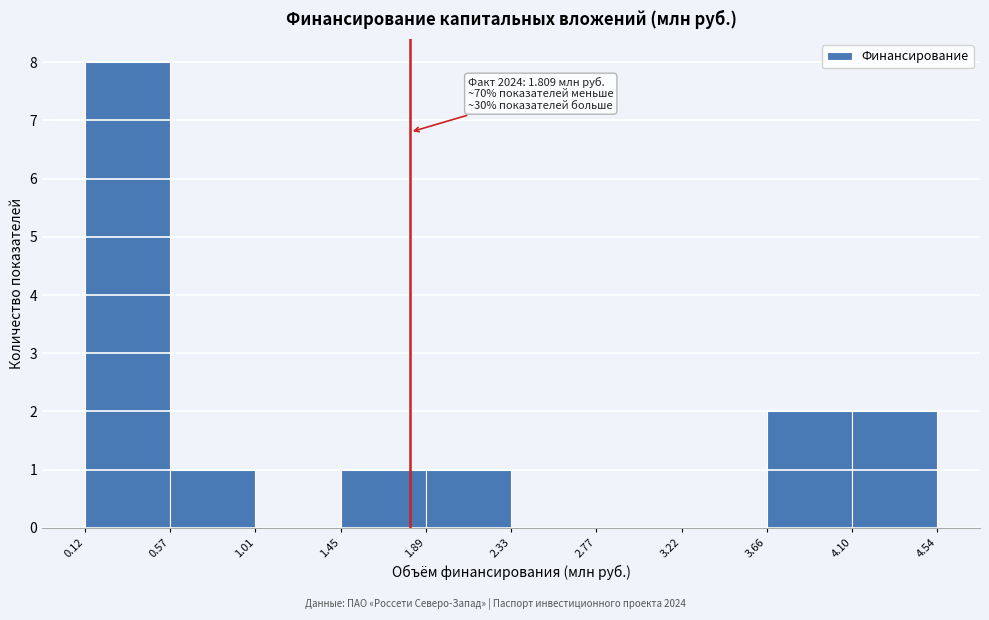

Which range on the x-axis has the tallest bar?

0.12 to 0.57